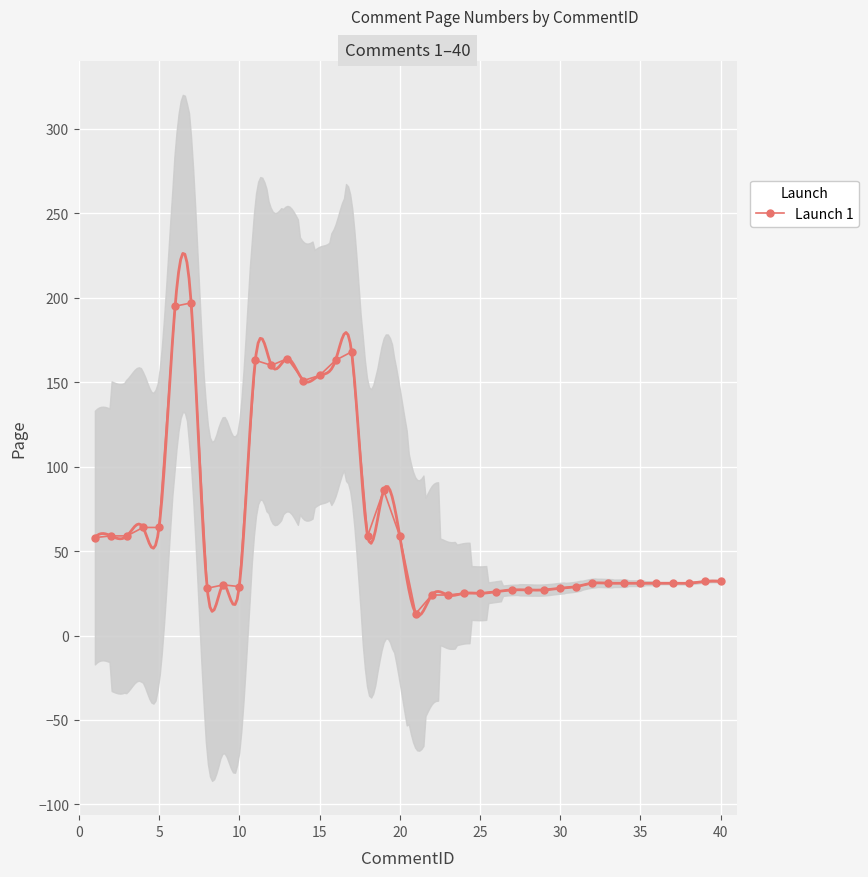

What is the sum of all values?

2666